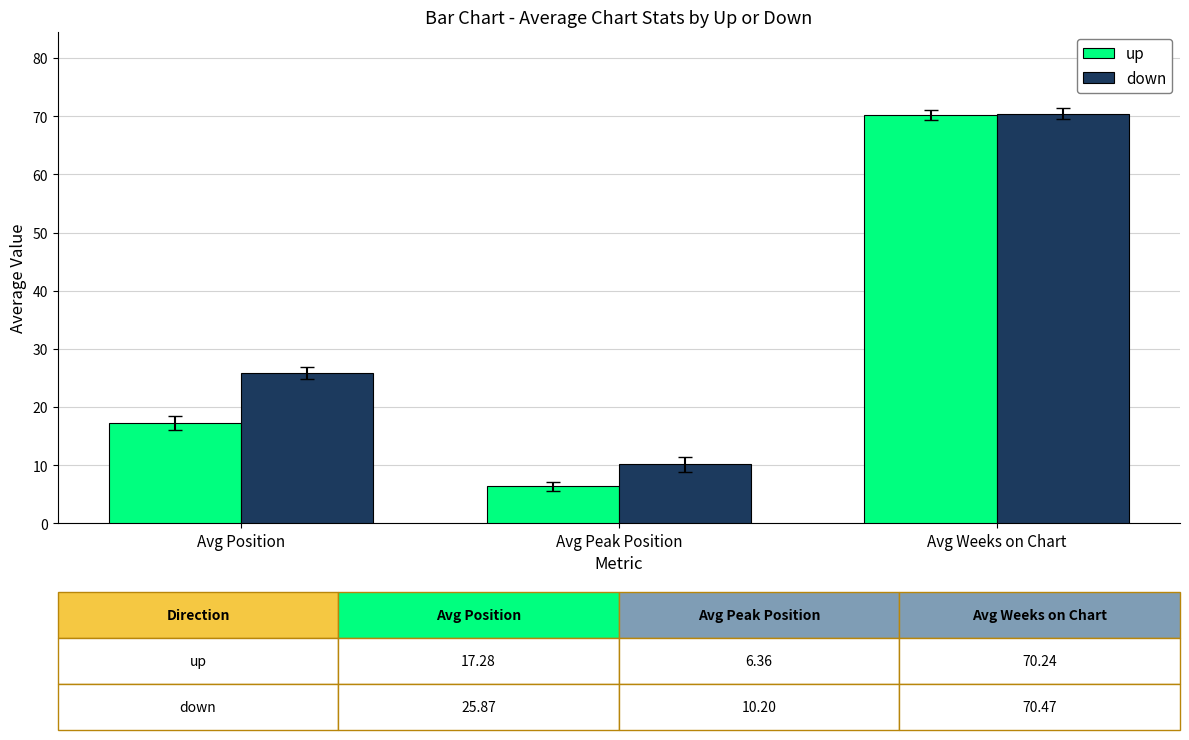

What is the label of the 3rd bar from the right?

Avg Position